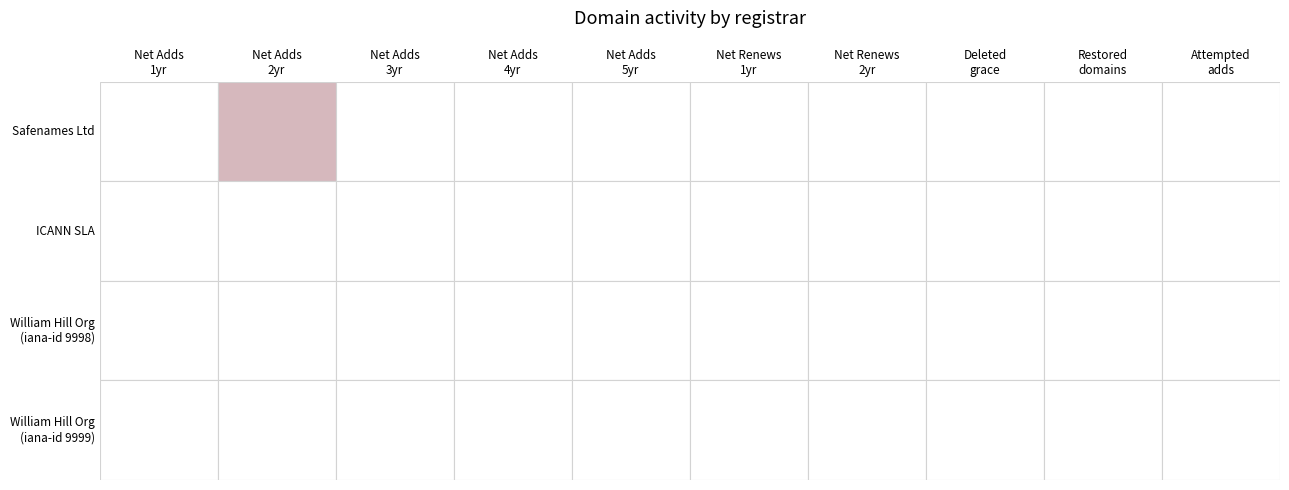

Reading left to right, what are all the values shown in this chart?

Safenames Ltd: 0=0	1=2	2=0	3=0	4=0	5=0	6=0	7=0	8=0	9=0
ICANN SLA: 0=0	1=0	2=0	3=0	4=0	5=0	6=0	7=0	8=0	9=0
William Hill Org (9998): 0=0	1=0	2=0	3=0	4=0	5=0	6=0	7=0	8=0	9=0
William Hill Org (9999): 0=0	1=0	2=0	3=0	4=0	5=0	6=0	7=0	8=0	9=0